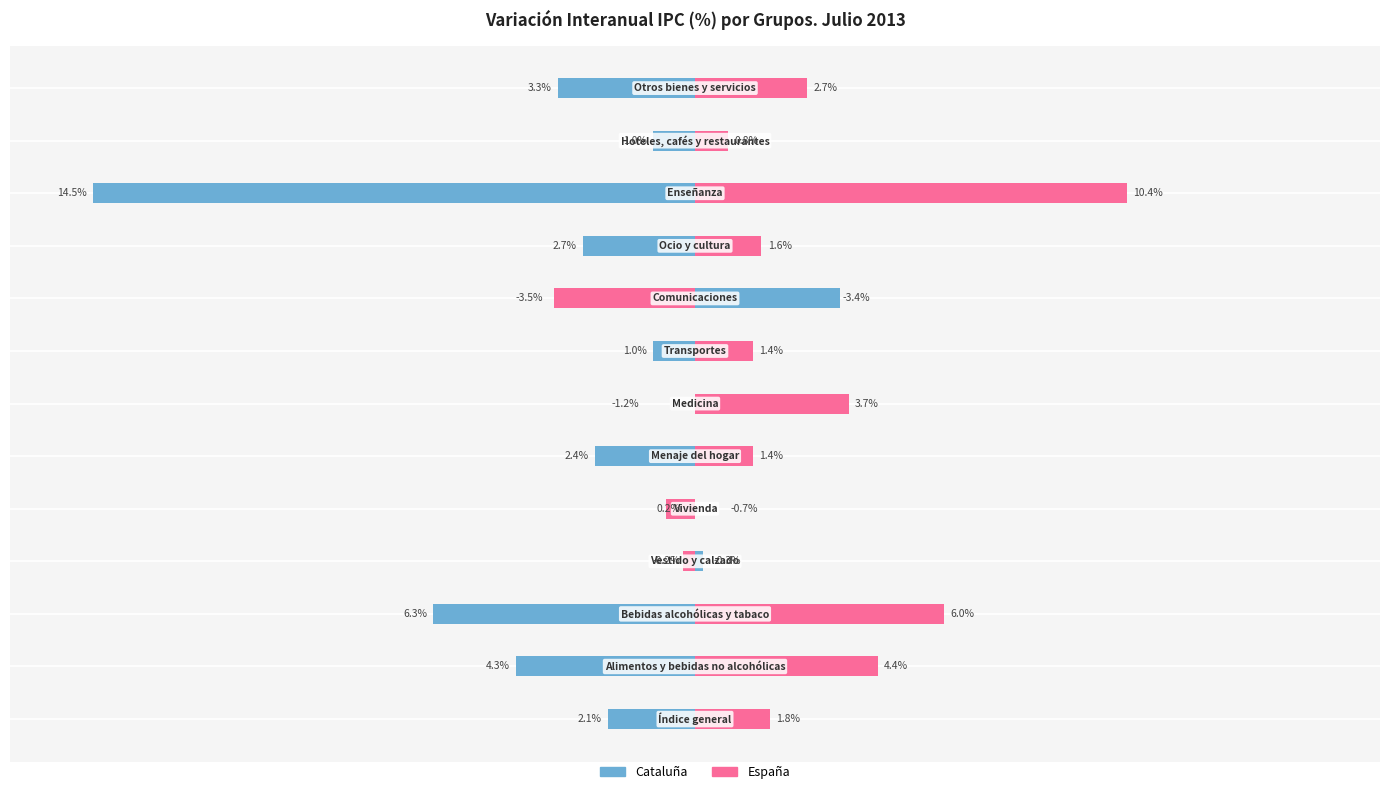

The Cataluña series shows 0.2 at −5. True or false?

True